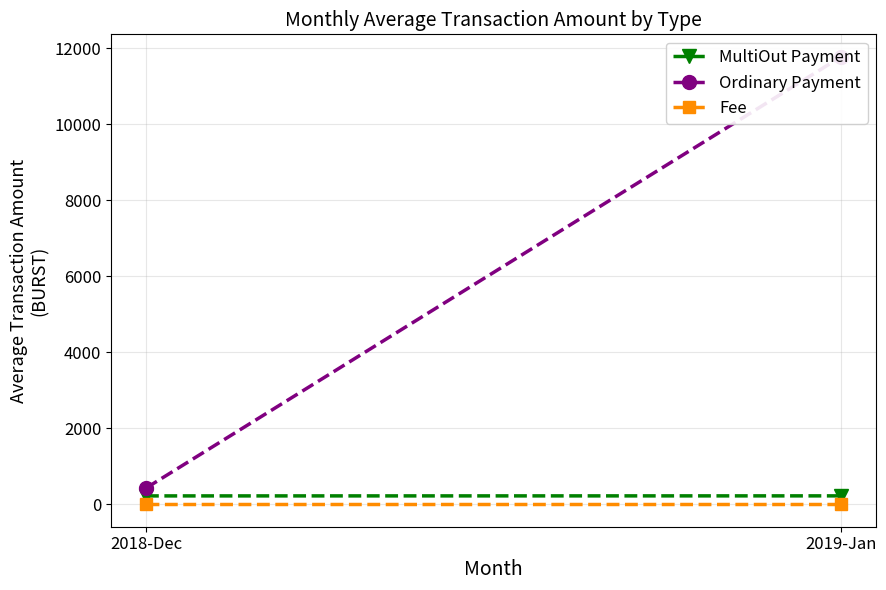

Between 2018-Dec and 2019-Jan, which series saw the biggest shift?

Ordinary Payment